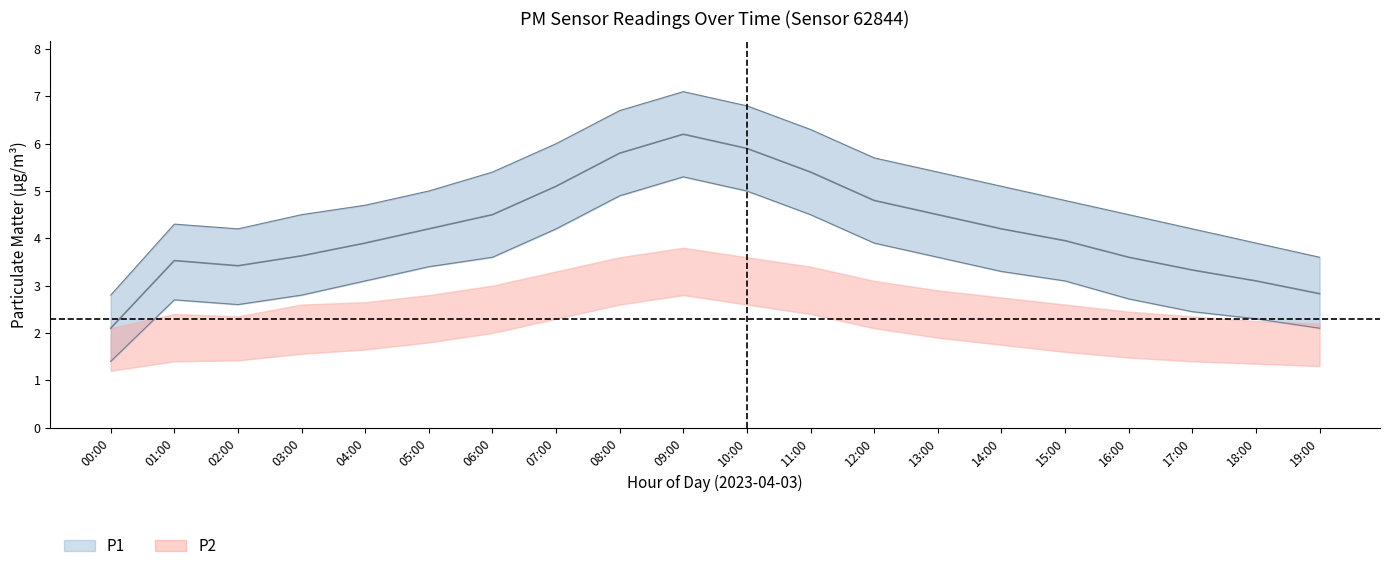

At which category does P1_upper reach its first local peak?

01:00